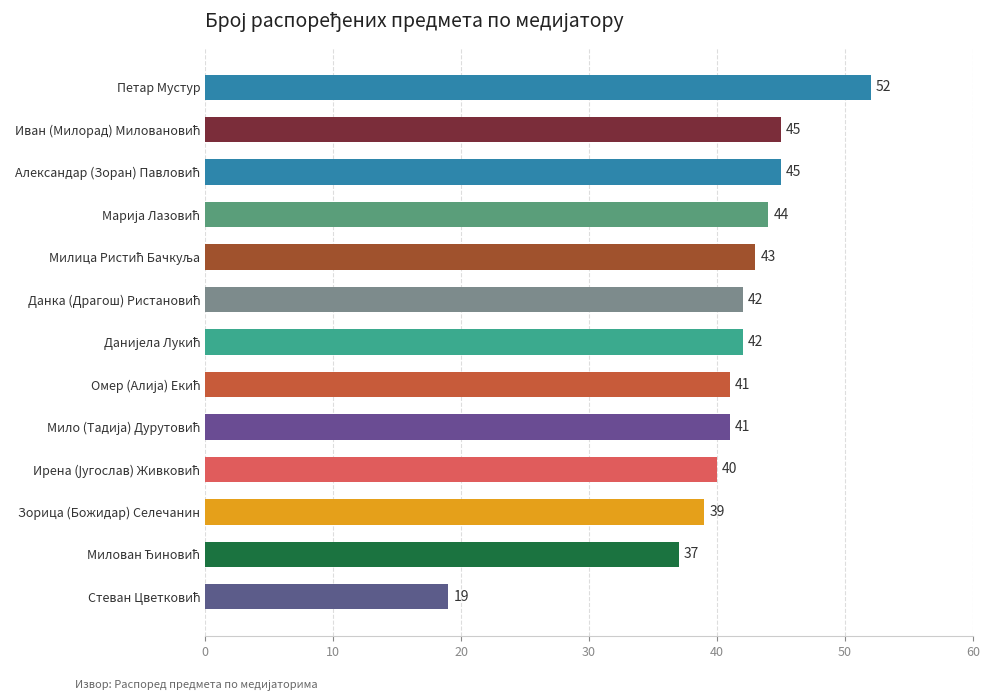

The value at Петар Мустур is 79. True or false?

False